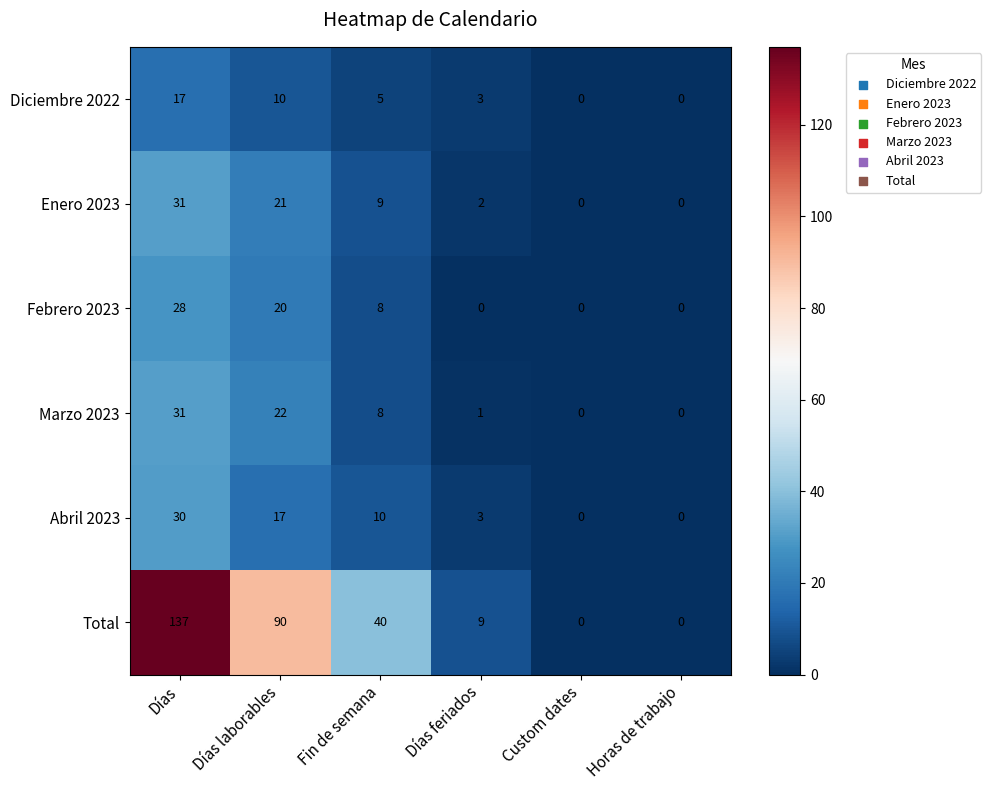

At which category is the sum across all series the highest?

Días